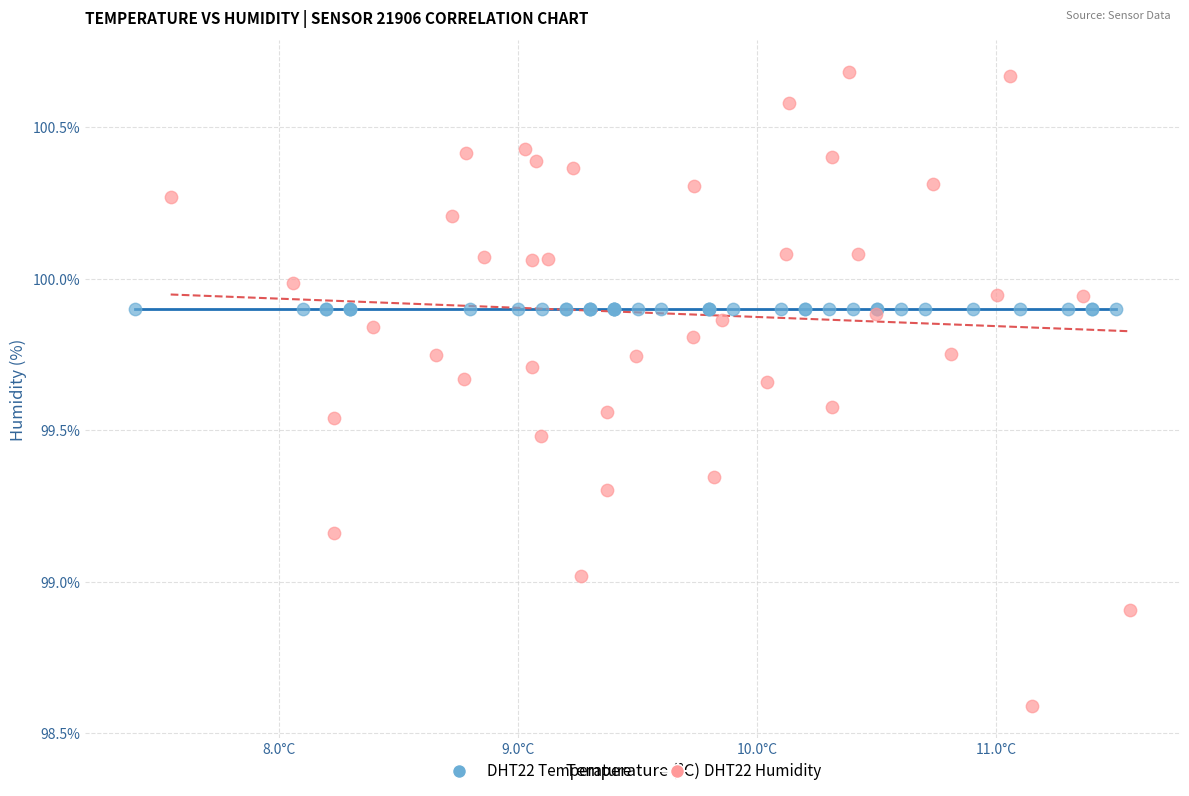

Which series contains the lowest Y value?

DHT22 Humidity